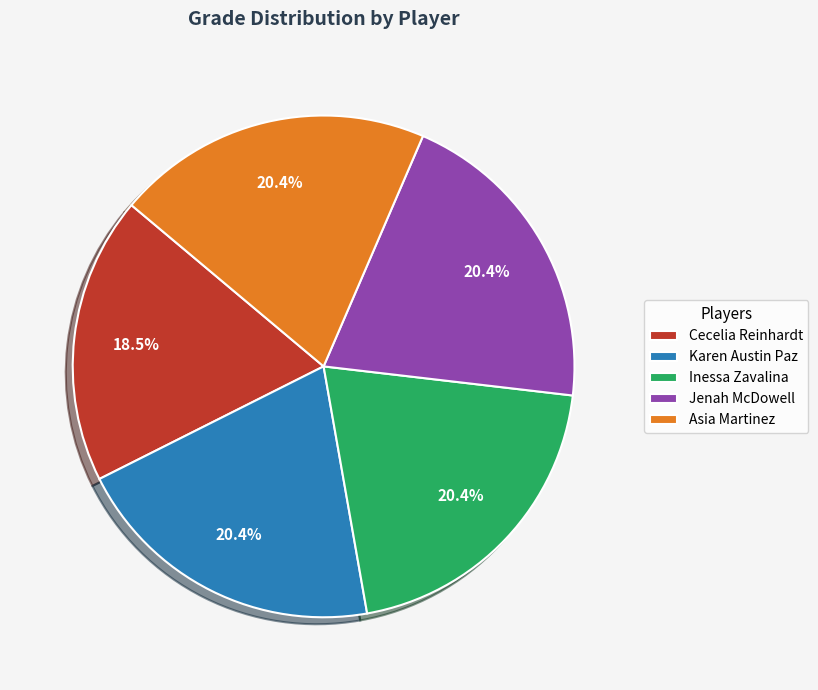

Which category has the smallest portion of the pie?

Cecelia Reinhardt